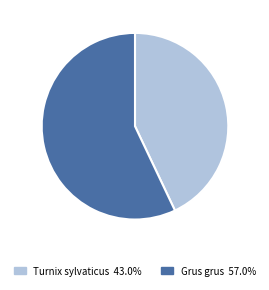

What is the smallest slice in the pie chart?

Turnix sylvaticus